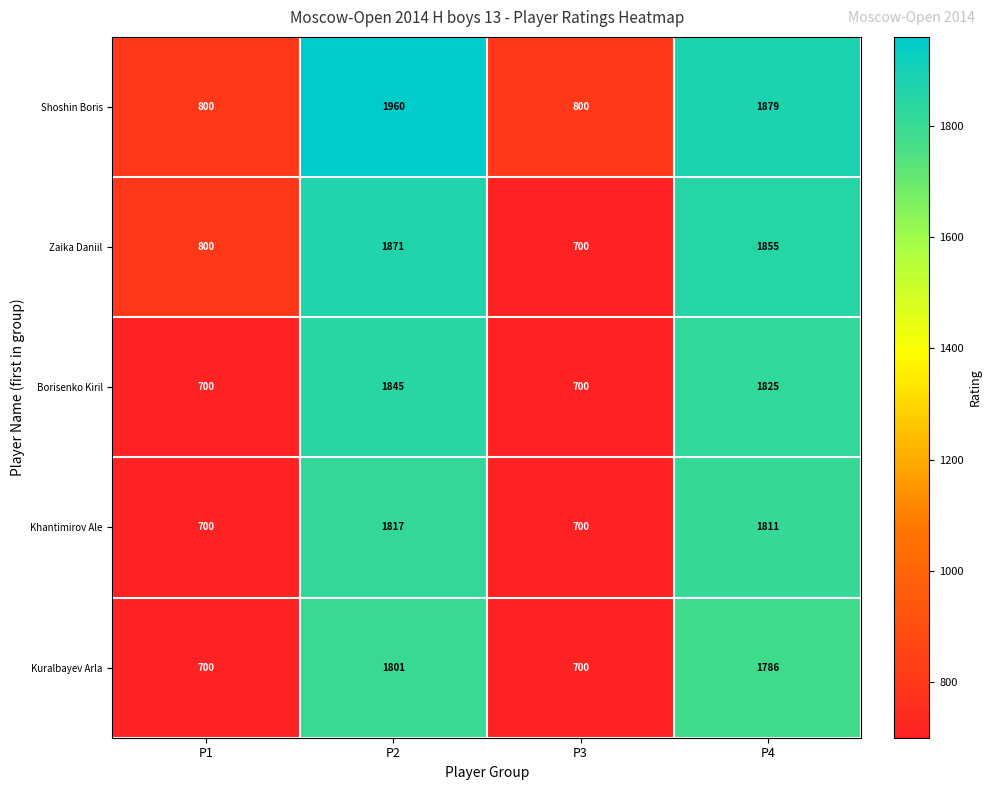

What is the spread (max minus min) of values at P3?

100